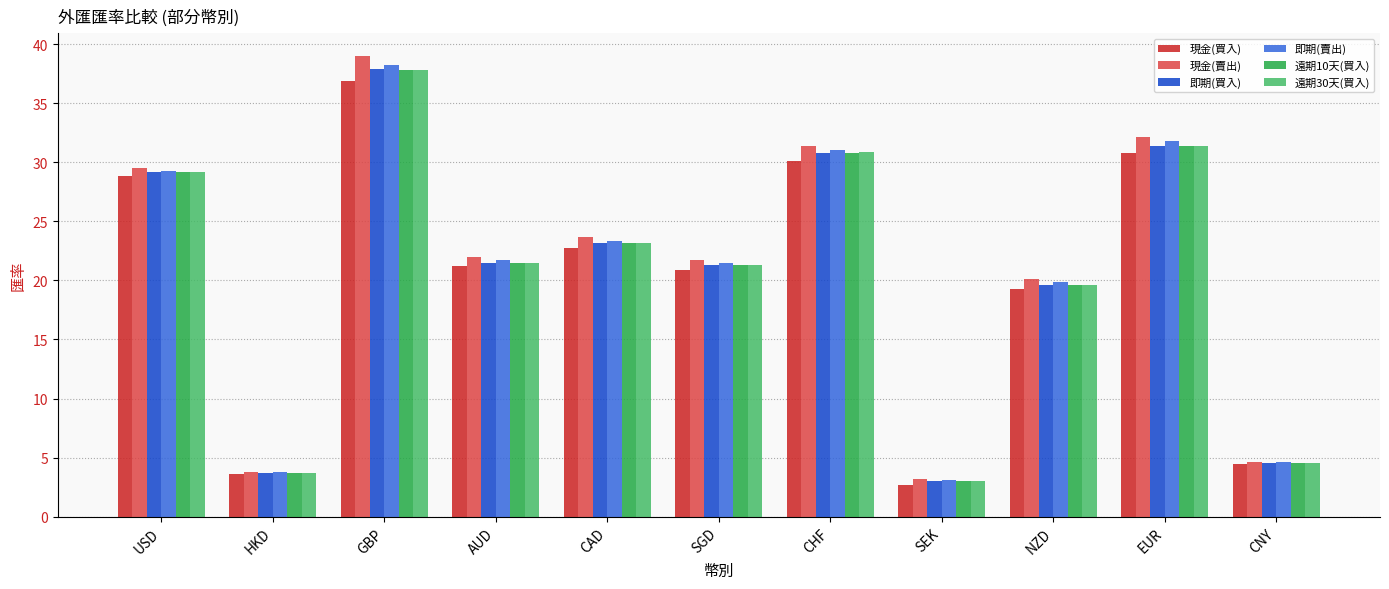

How many values in the 即期(買入) series are below 21?

4